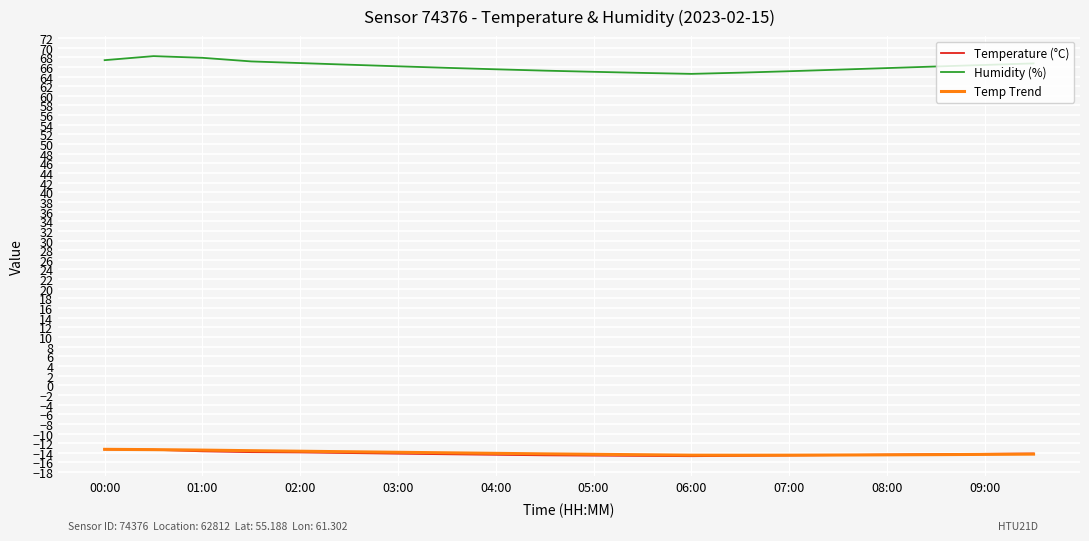

What is the minimum value shown in the chart?

-14.7